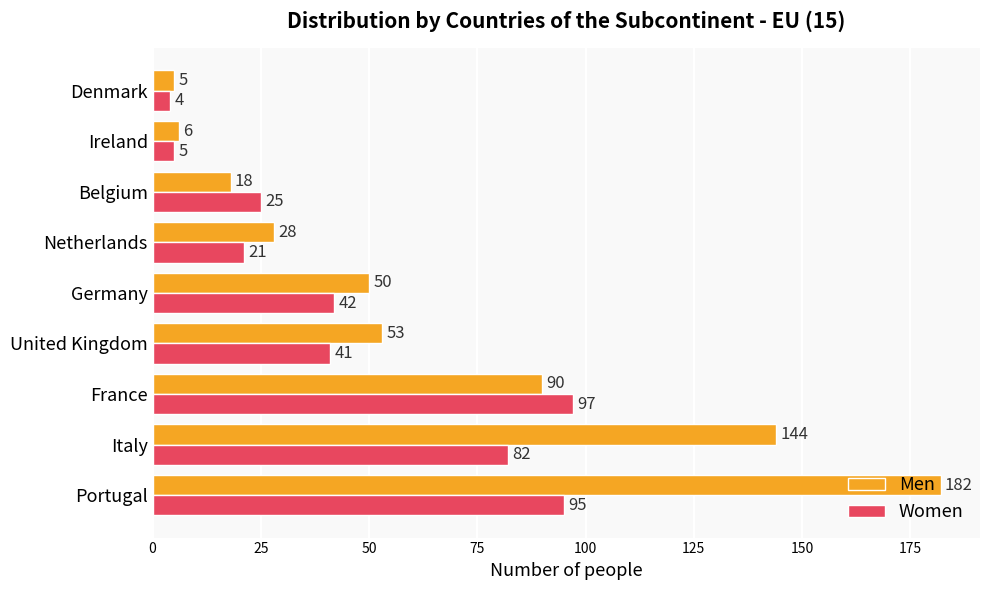

At which category does the chart reach its minimum across all series?

Denmark